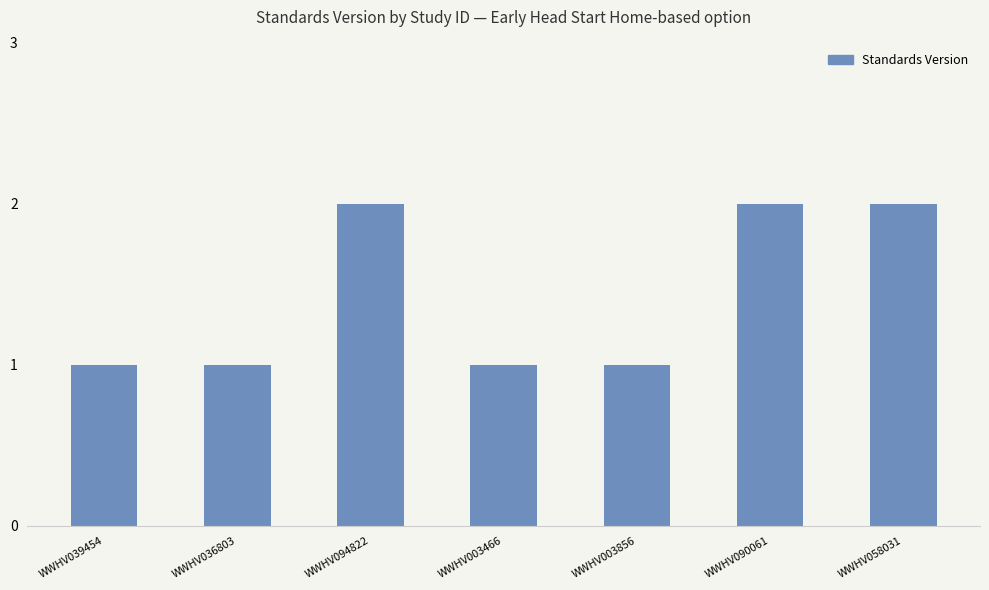

What is the label of the 5th bar from the right?

WWHV094822